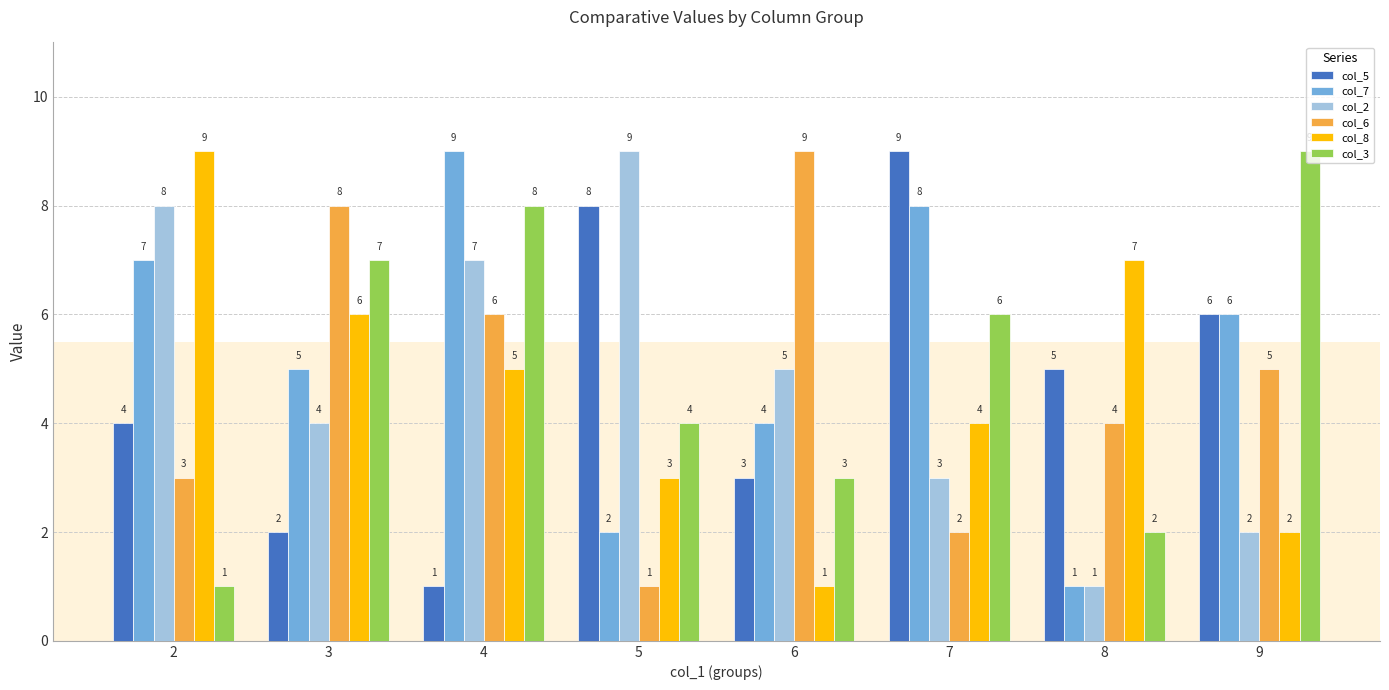

Reading left to right, extract all data points from this chart.

col_5: 4	2	1	8	3	9	5	6
col_7: 7	5	9	2	4	8	1	6
col_2: 8	4	7	9	5	3	1	2
col_6: 3	8	6	1	9	2	4	5
col_8: 9	6	5	3	1	4	7	2
col_3: 1	7	8	4	3	6	2	9